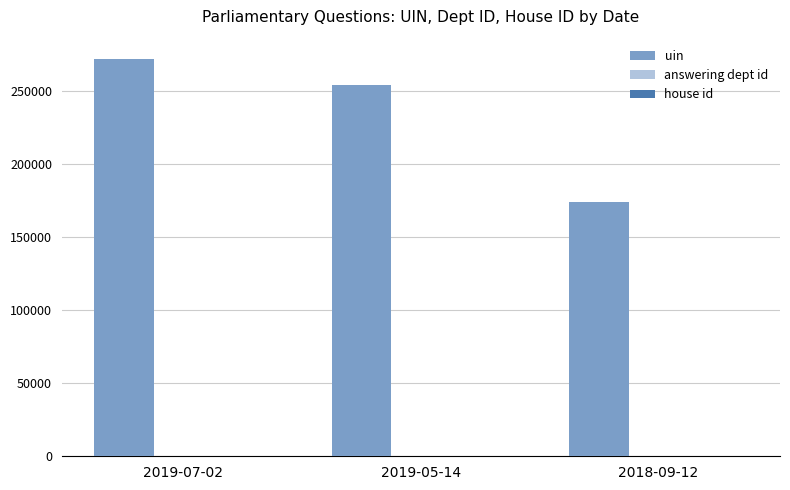

Are the bars grouped side by side (vs. stacked)?

Yes